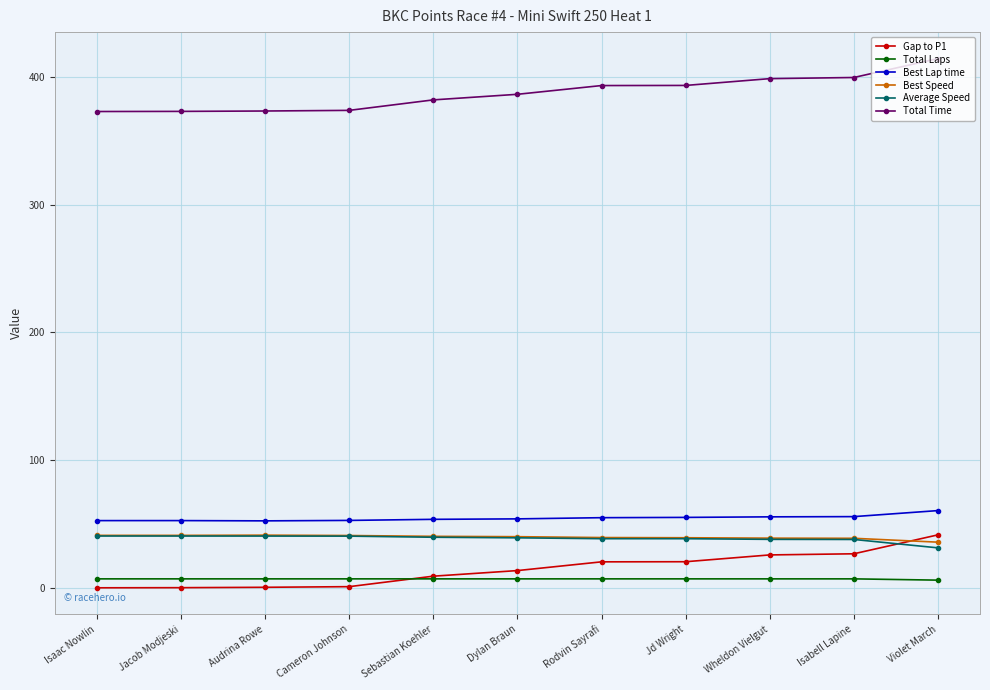

The value of Best Lap time at Violet March is 60.5. True or false?

True